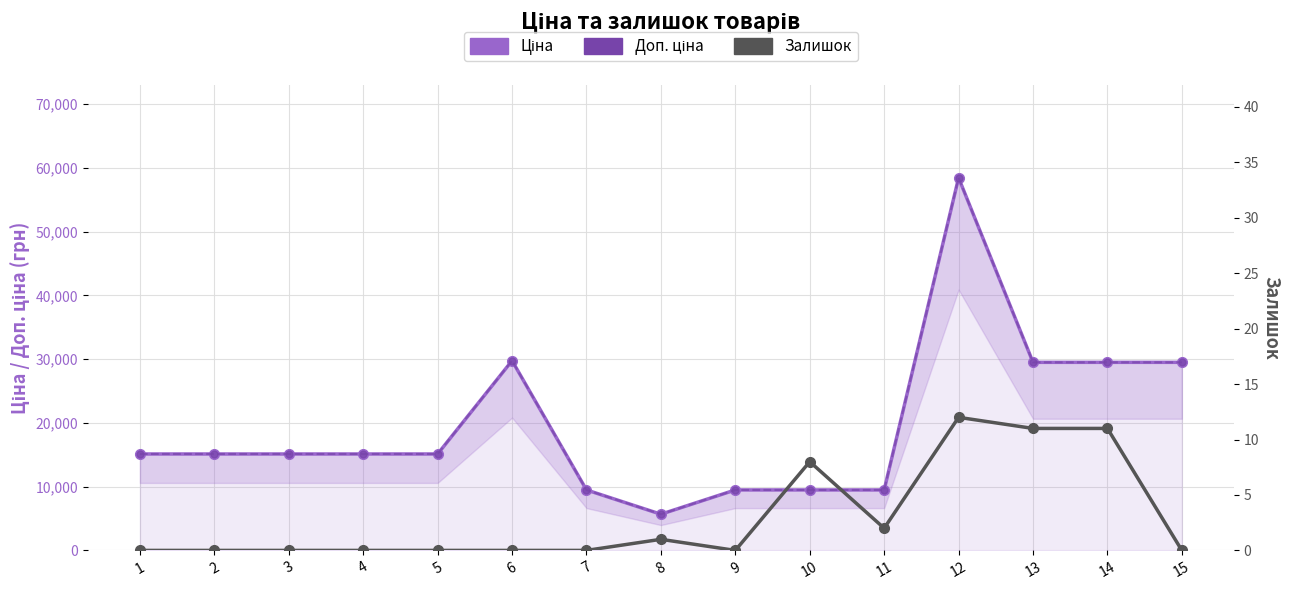

True or false: Залишок and Ціна intersect in this chart.

False